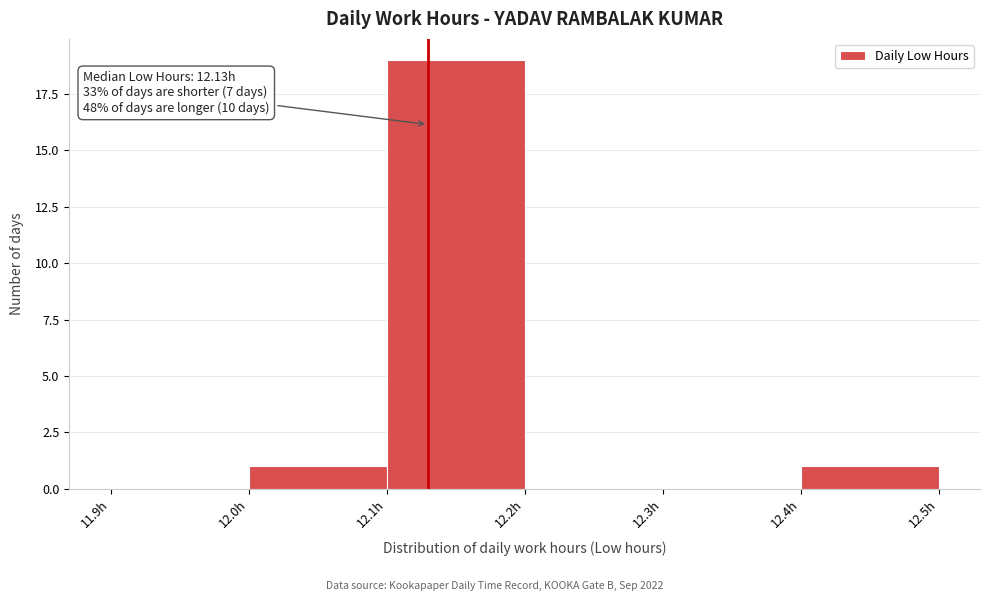

Which range on the x-axis has the tallest bar?

12.1 to 12.2